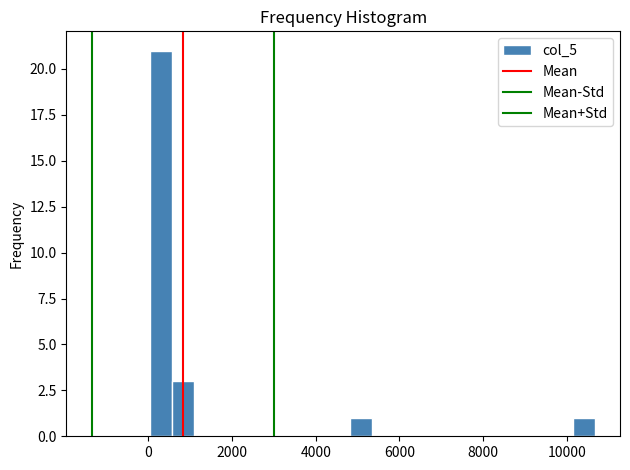

Around what value on the x-axis is the tallest bar? Give the approximate position of its centre, as read against the axis.

200